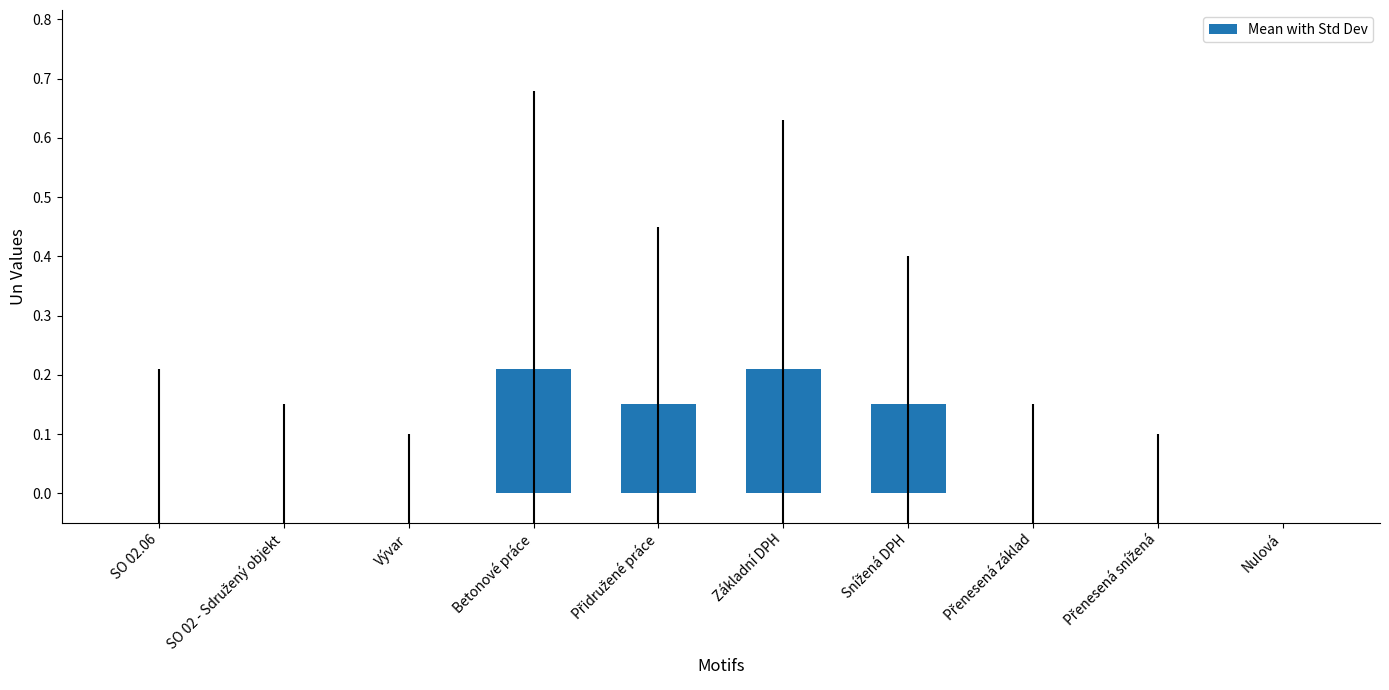

Between SO 02.06 and Betonové práce, which is larger?

Betonové práce